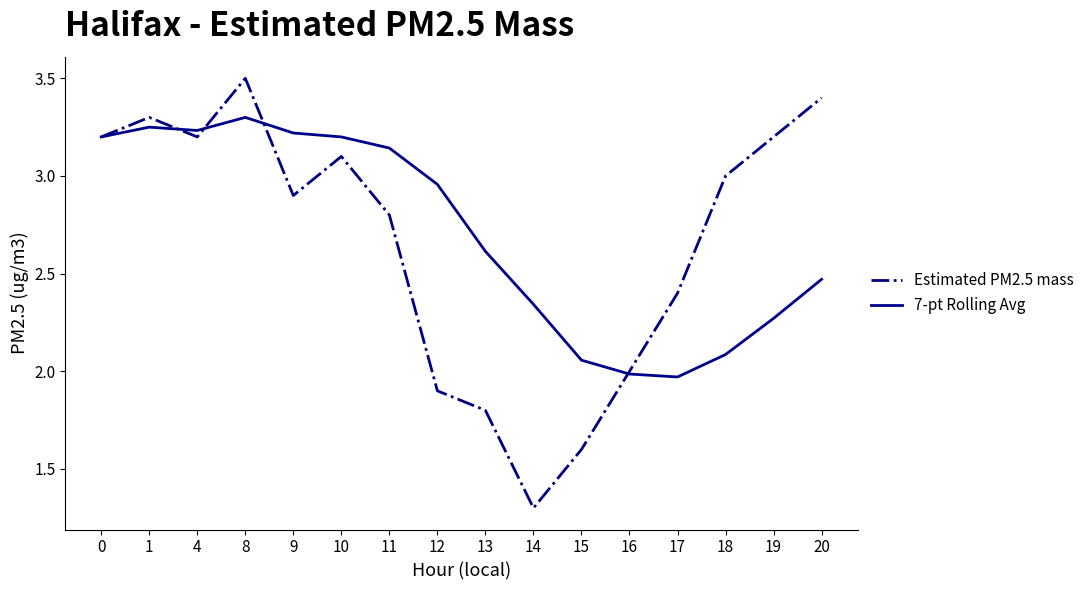

Which category has the highest value in the Estimated PM2.5 mass series?

8